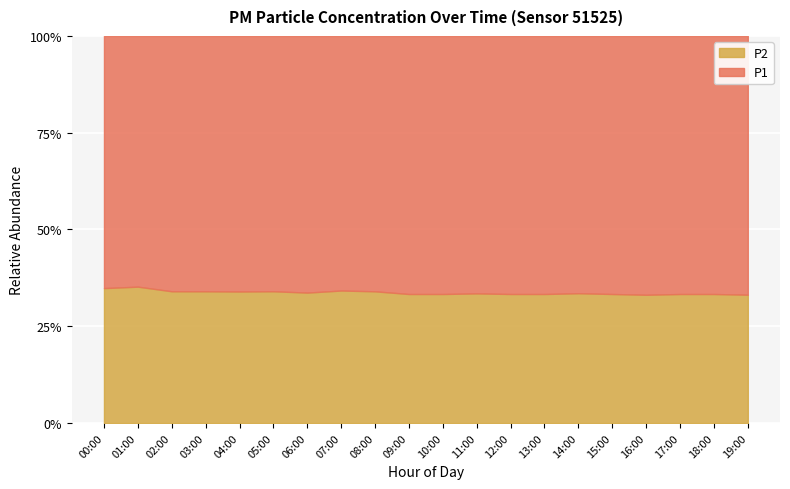

What is the label of the 1st point from the left?

00:00